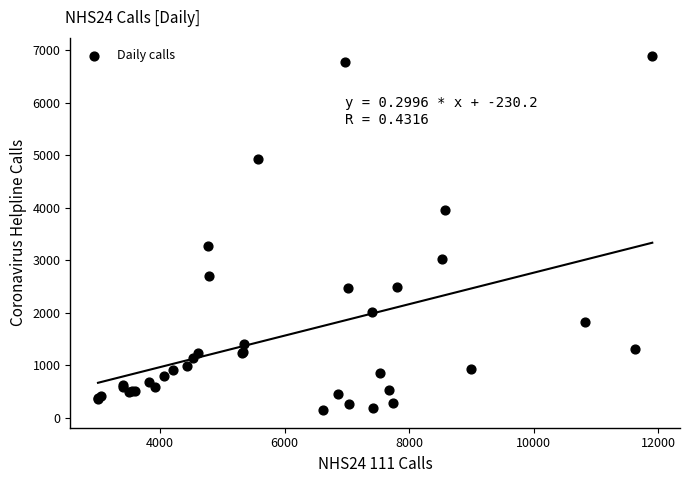

What Y value in the scatter plot is closest to 3523?

3271